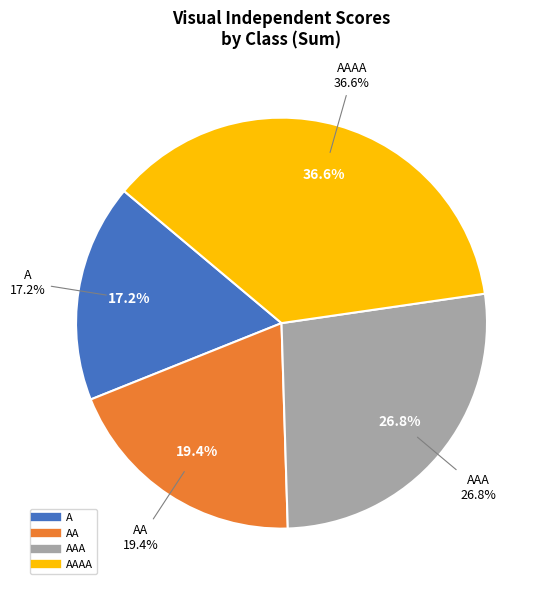

True or false: Danville accounts for 1% of the total.

False